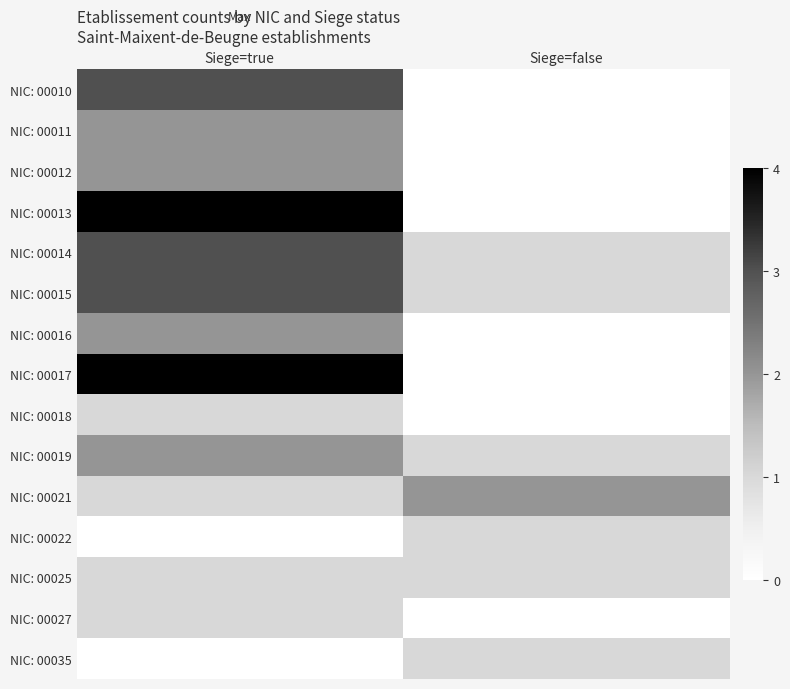

At which category does the chart reach its peak across all series?

Siege=true